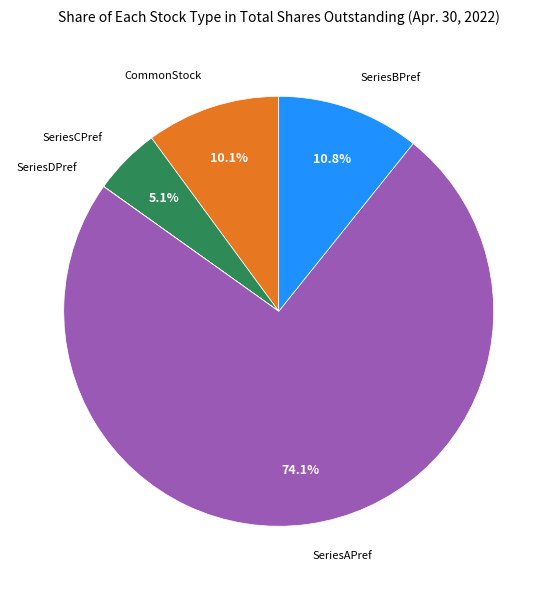

Is there any slice that represents more than half of the pie?

Yes